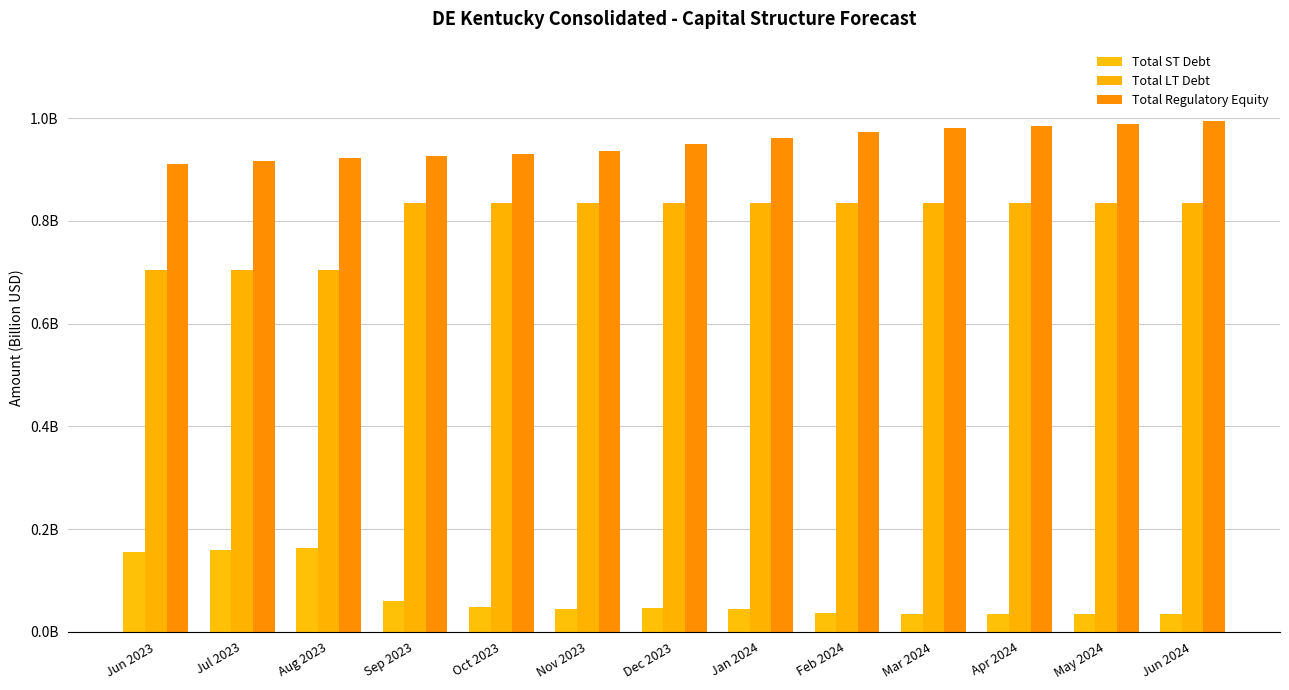

True or false: Total Regulatory Equity has a value of 0.9 at Oct 2023.

True